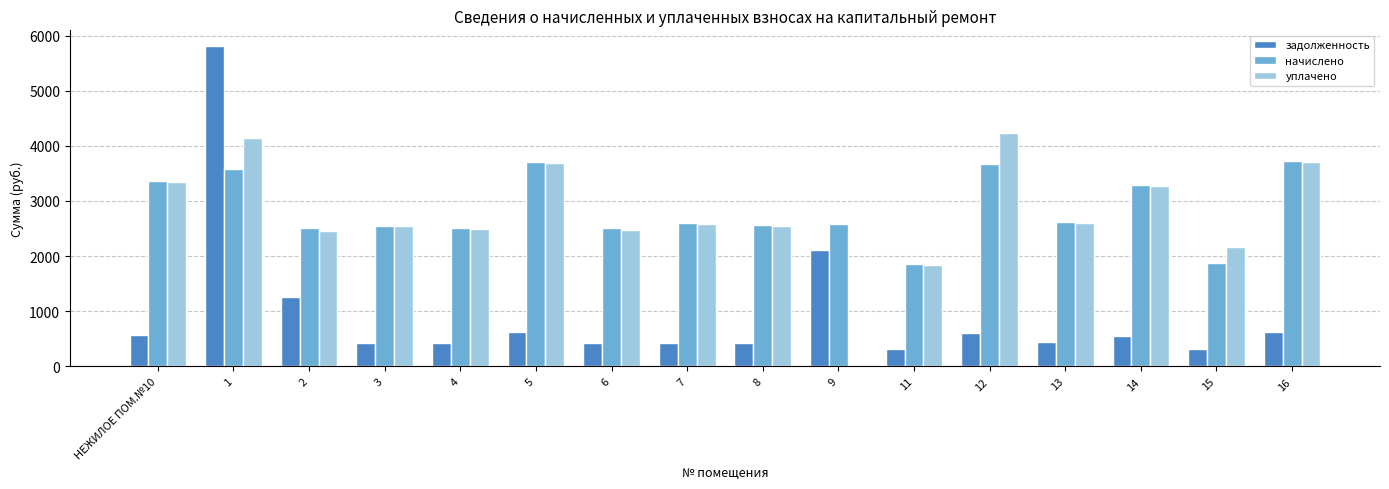

How many groups of bars are there?

16